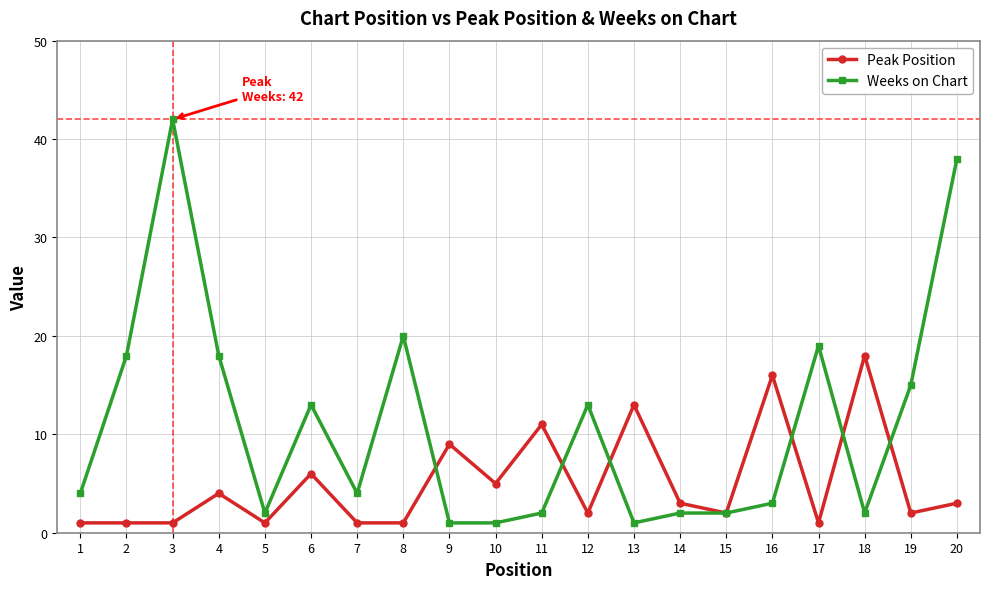

List the series in order of their overall mean, lowest first.

Peak Position, Weeks on Chart